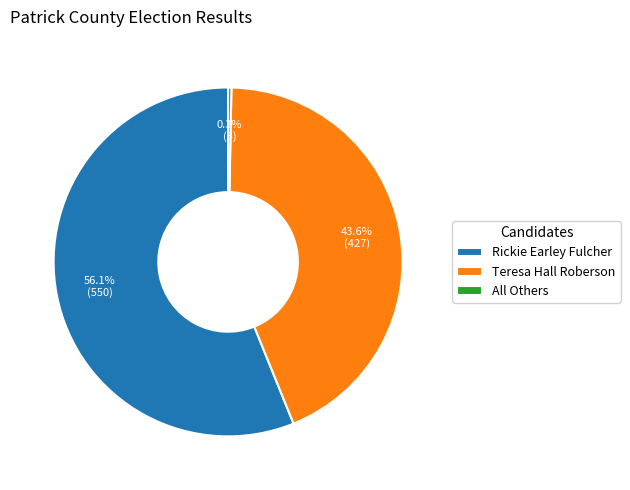

Rank the categories by value from lowest to highest.

All Others, Teresa Hall Roberson, Rickie Earley Fulcher